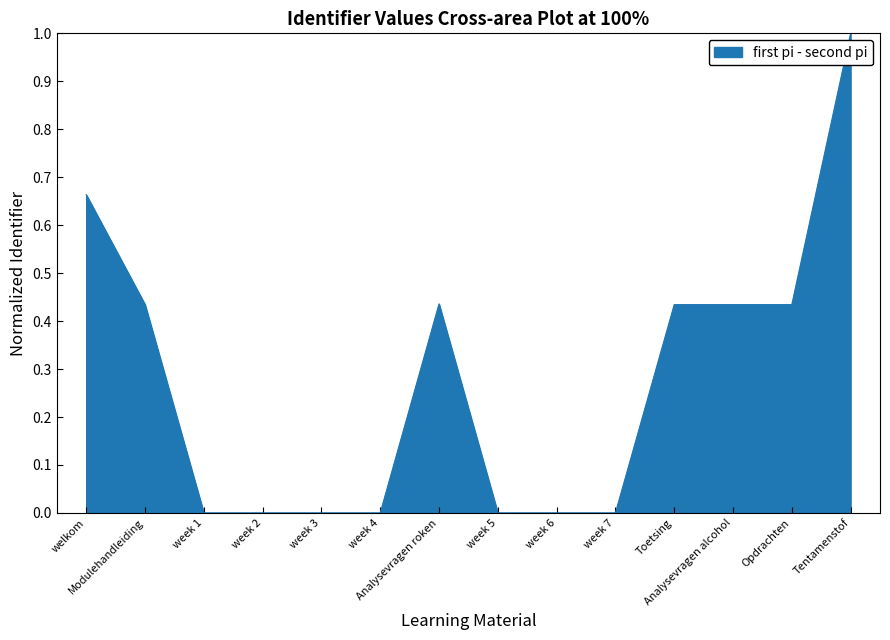

What is the greatest value displayed?

1.0